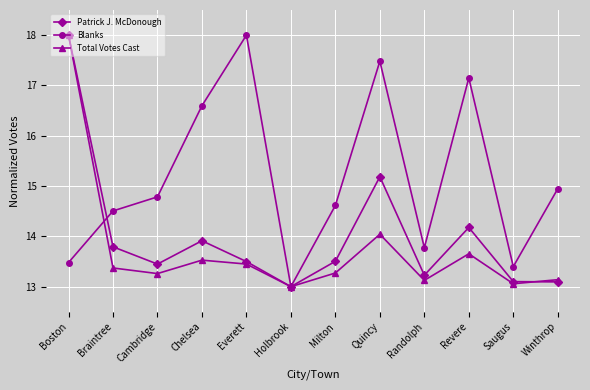

What is the minimum value shown in the chart?

13.0